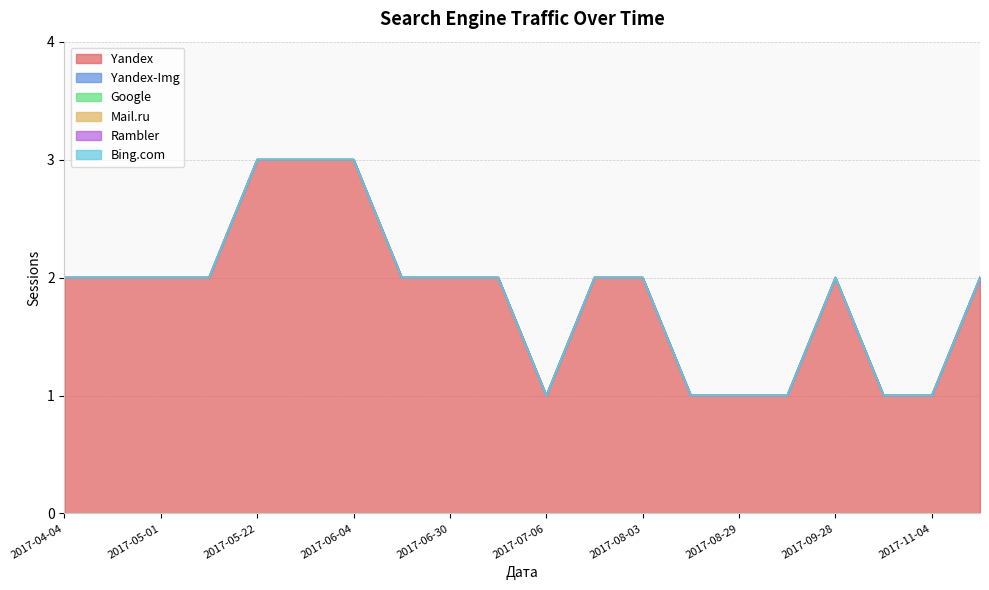

Which series has the largest total across all categories?

Yandex